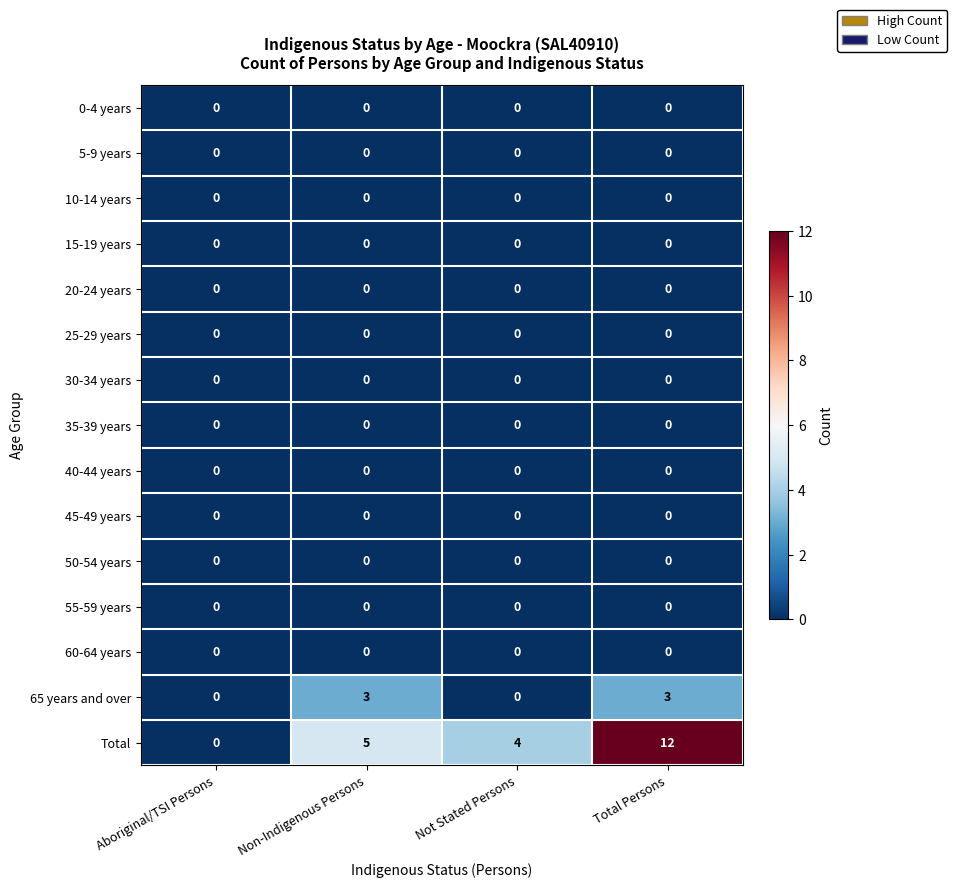

Which series has the largest total across all categories?

Total